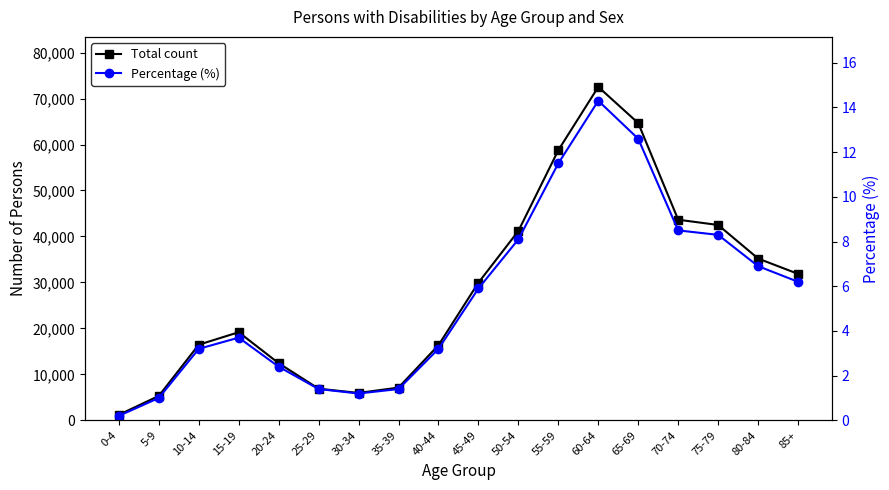

What is the label of the 2nd point from the right?

80-84